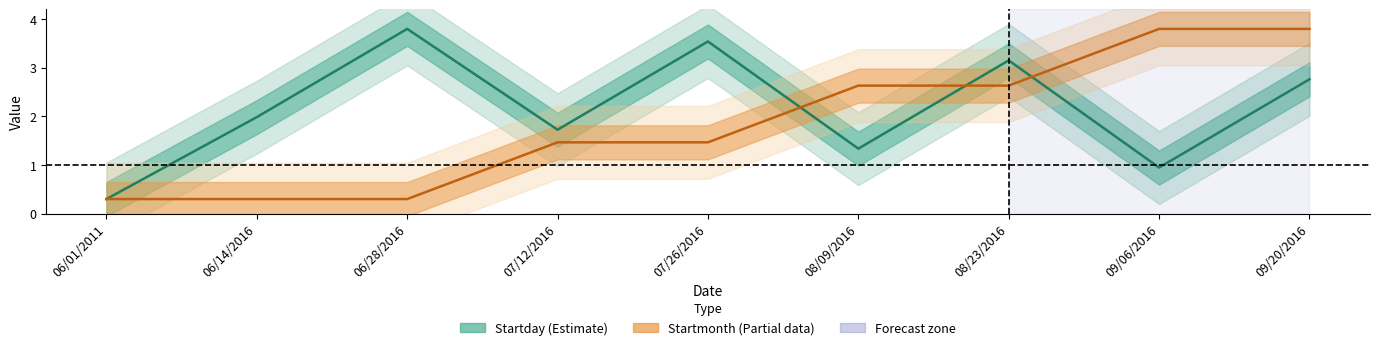

Rank the categories by Startmonth (Partial data) value from highest to lowest.

09/06/2016, 09/20/2016, 08/09/2016, 08/23/2016, 07/12/2016, 07/26/2016, 06/01/2011, 06/14/2016, 06/28/2016